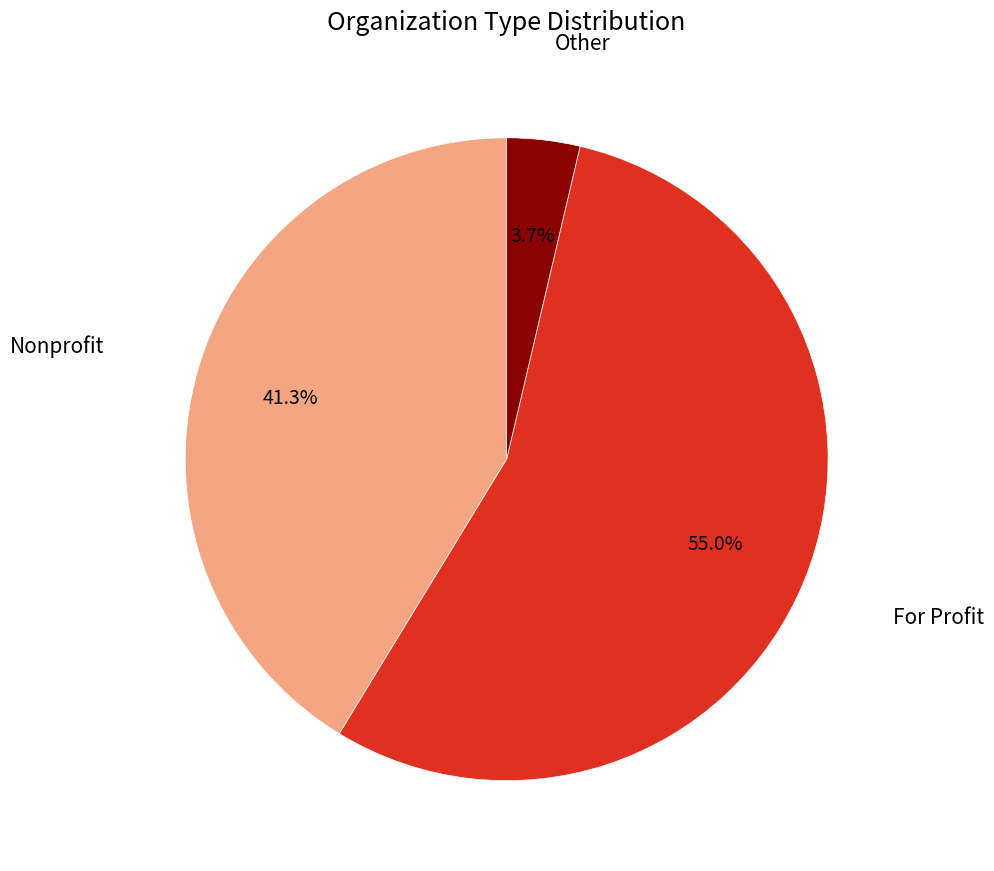

Is there a majority slice in this chart?

Yes